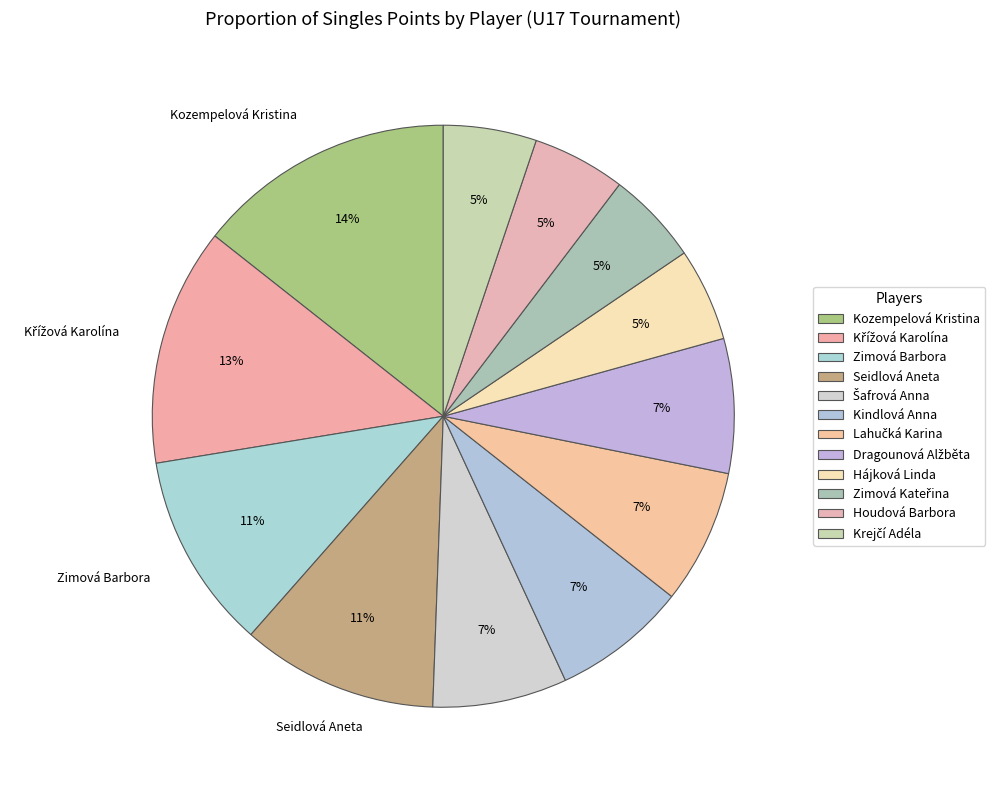

Count the number of slices in the pie.

12